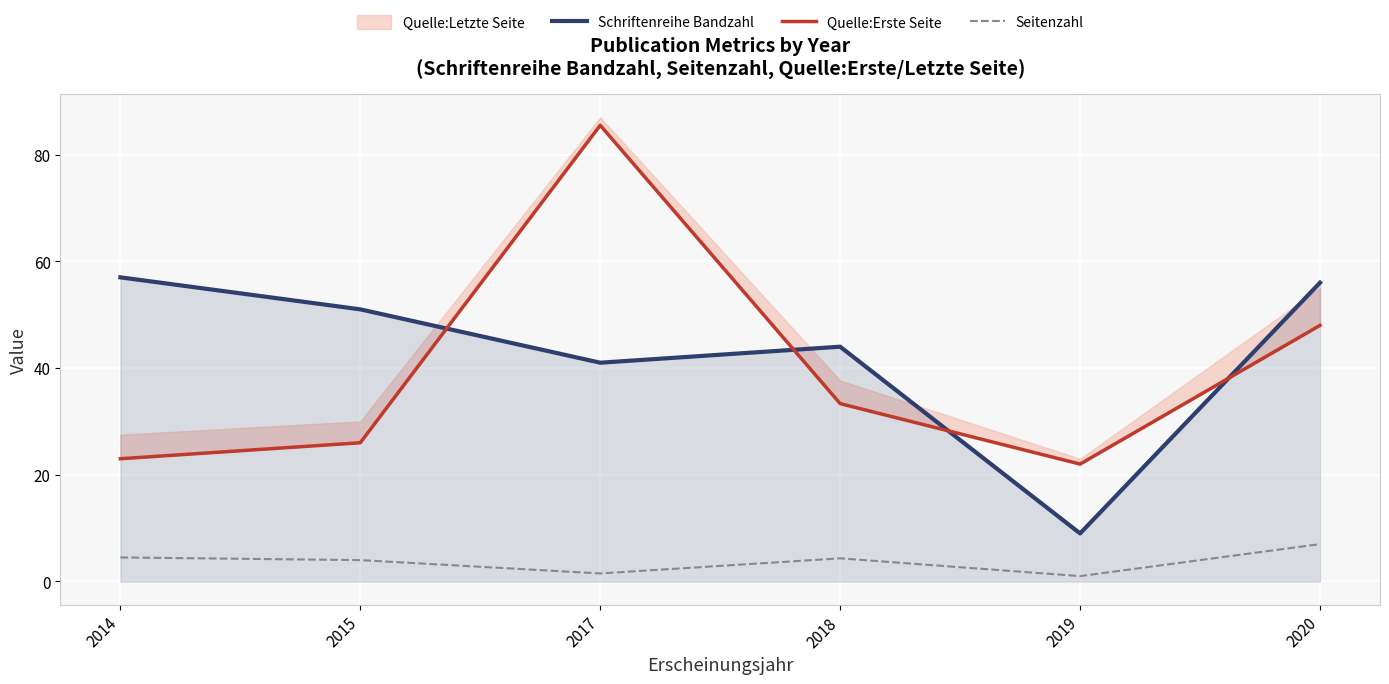

At which category does Schriftenreihe Bandzahl reach its first local peak?

2018